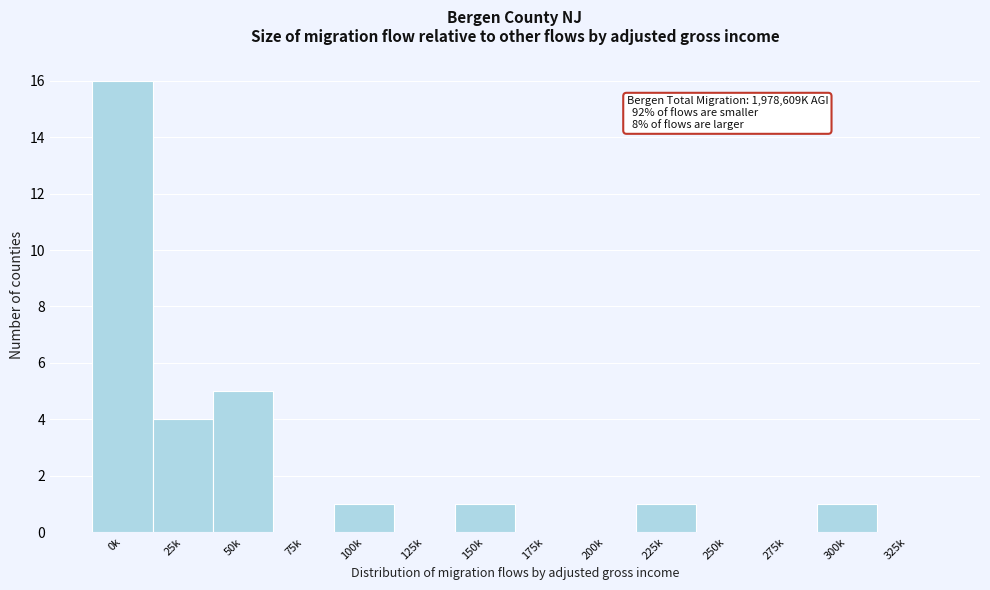

Reading left to right, list all the values displayed in this chart.

0k=16	25k=4	50k=5	75k=0	100k=1	125k=0	150k=1	175k=0	200k=0	225k=1	250k=0	275k=0	300k=1	325k=0